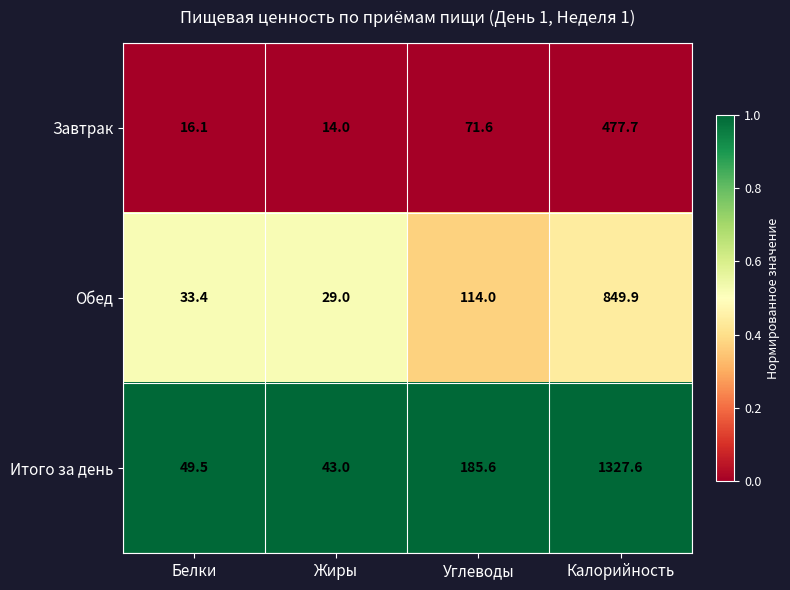

Which series has the largest total across all categories?

Итого за день